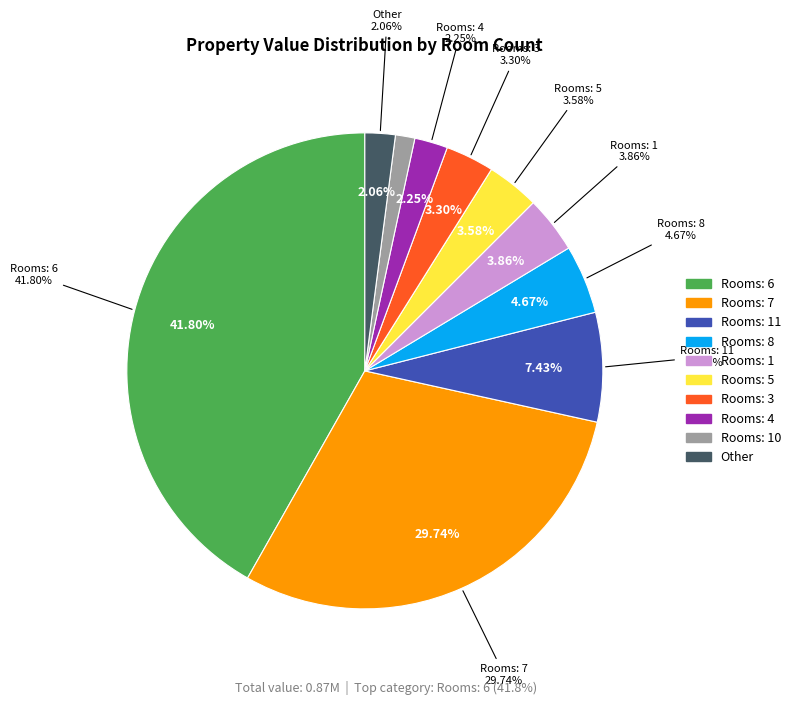

Is it true that 3 is 7% of the pie?

False